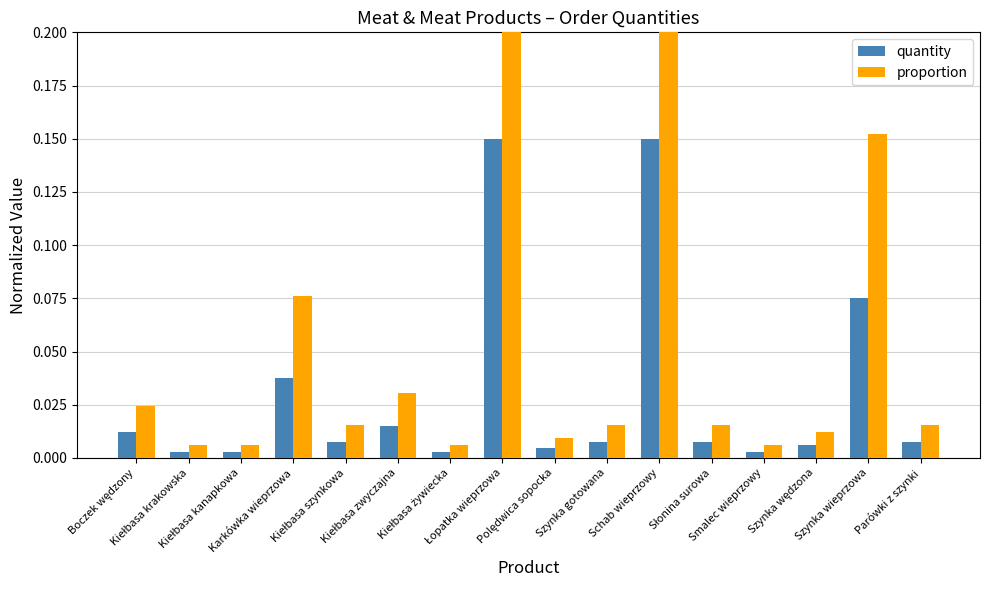

Reading left to right, extract all data points from this chart.

quantity: 0.0	0.0	0.0	0.0	0.0	0.0	0.0	0.1	0.0	0.0	0.1	0.0	0.0	0.0	0.1	0.0
proportion: 0.0	0.0	0.0	0.1	0.0	0.0	0.0	0.3	0.0	0.0	0.3	0.0	0.0	0.0	0.2	0.0